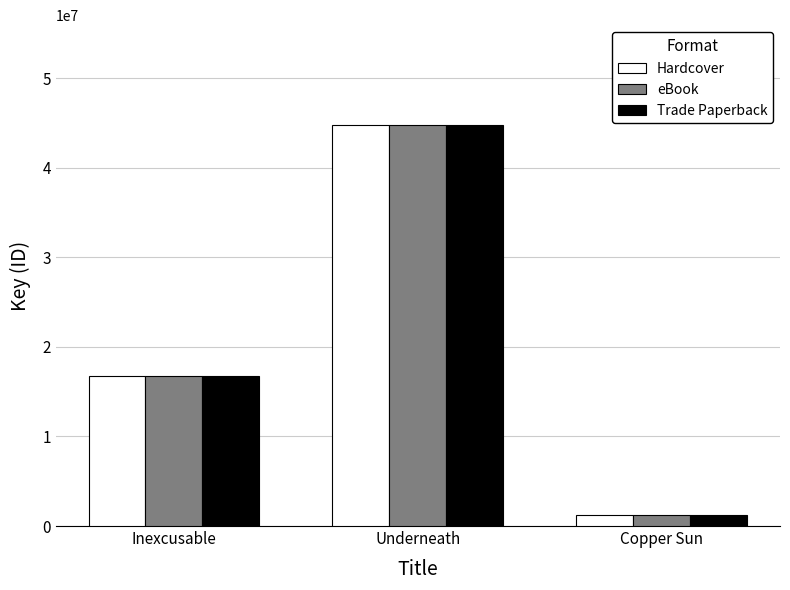

What is the difference between the Hardcover values at Copper Sun and Inexcusable?

15508127